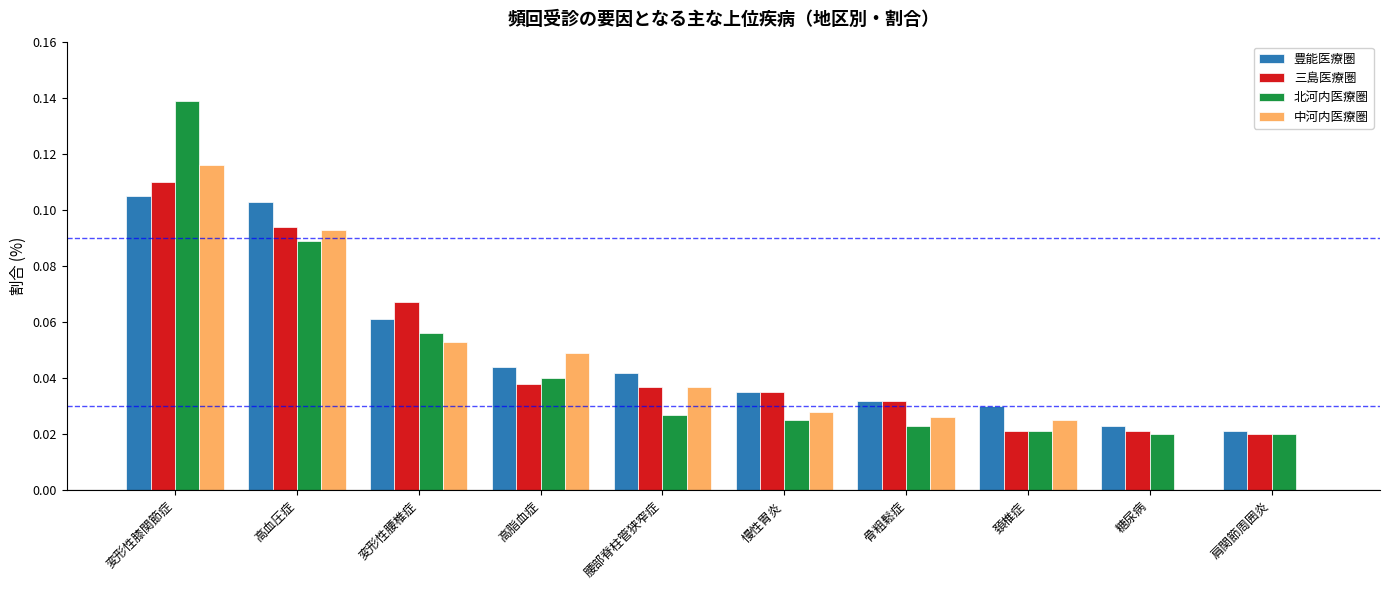

Between 高脂血症 and 糖尿病, which series saw the biggest shift?

中河内医療圏